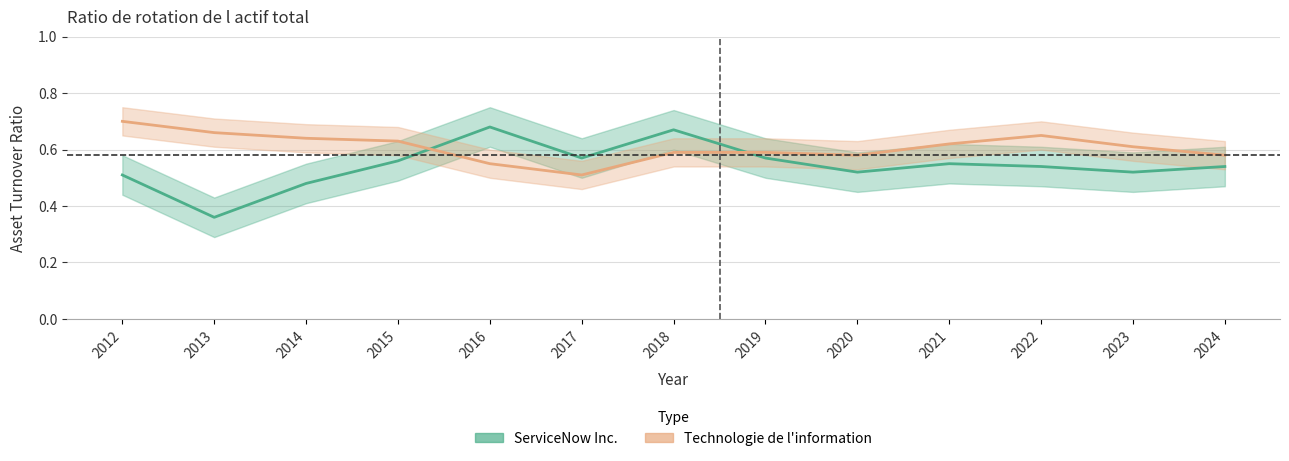

List the series in order of their peak value, lowest first.

ServiceNow Inc., Technologie de l information